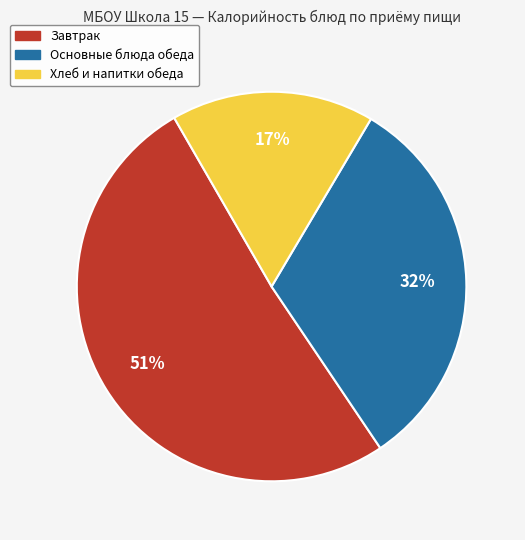

Does any single category account for the majority?

Yes